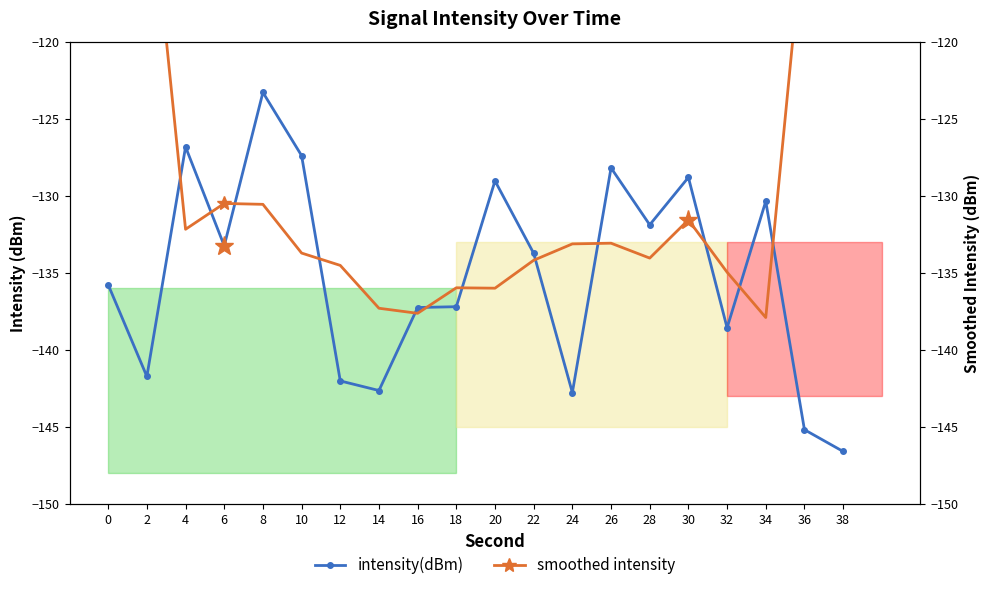

How many categories are shown in the chart?

20